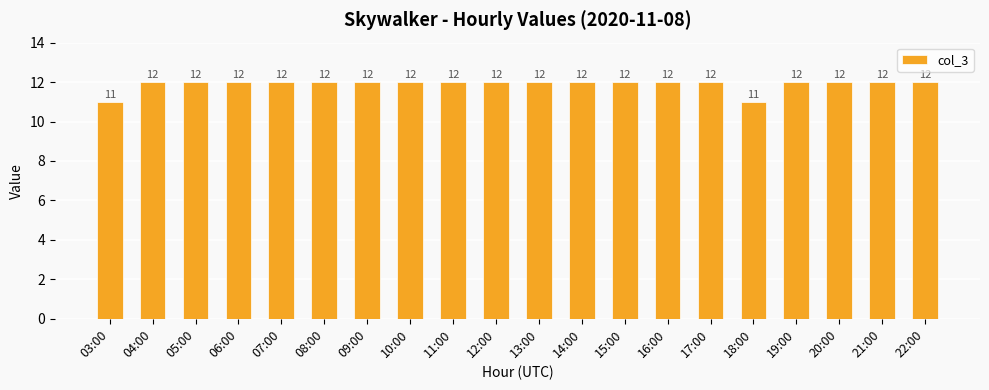

Reading left to right, extract all data points from this chart.

03:00=11	04:00=12	05:00=12	06:00=12	07:00=12	08:00=12	09:00=12	10:00=12	11:00=12	12:00=12	13:00=12	14:00=12	15:00=12	16:00=12	17:00=12	18:00=11	19:00=12	20:00=12	21:00=12	22:00=12